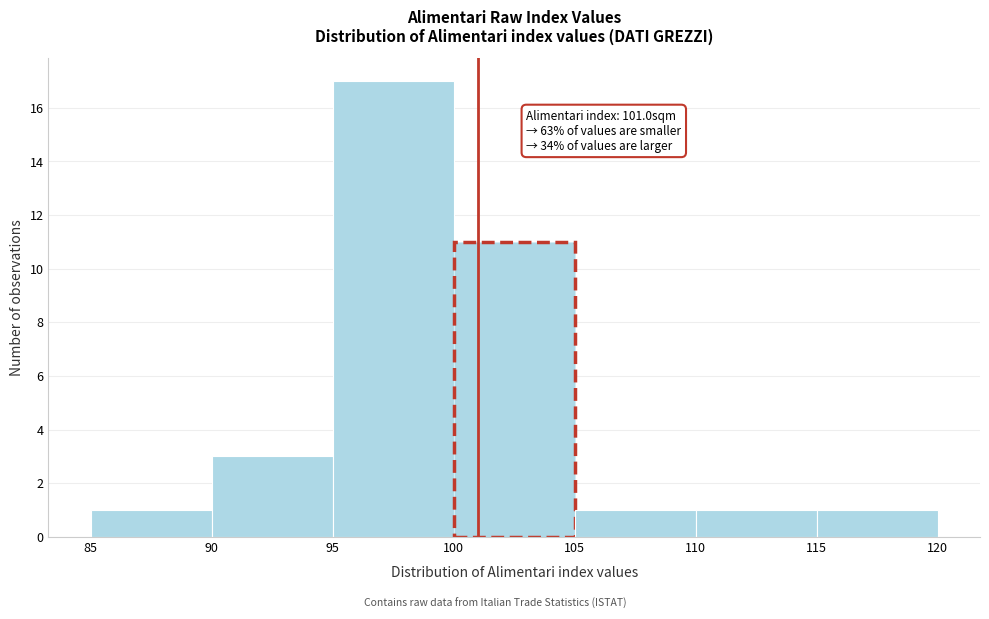

Over which range of the x-axis is the bar tallest?

95 to 100